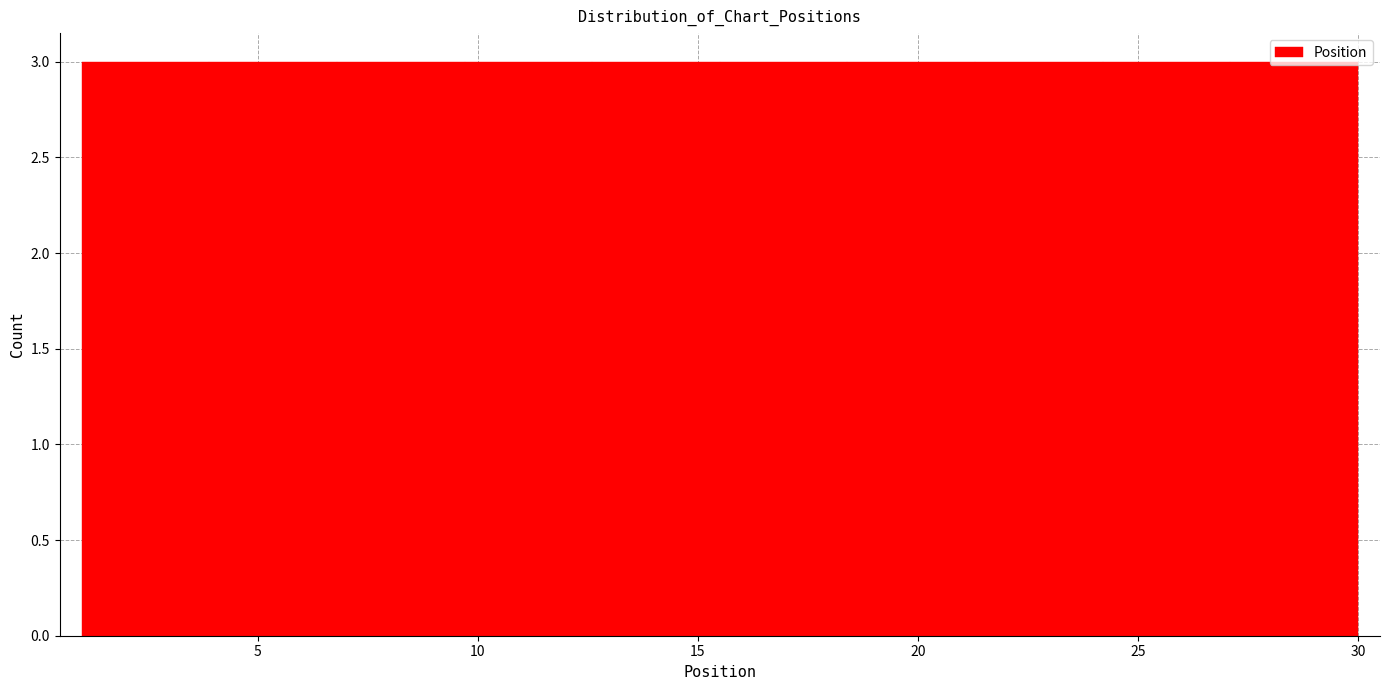

Reading left to right, list every bar in this chart as the range it spans on the x-axis followed by its height. Neither the bar edges nor the heights are printed on the chart, so give them approximately, as read against the axes.

1.0 to 3.9: 3
3.9 to 6.8: 3
6.8 to 9.7: 3
9.7 to 12.6: 3
12.6 to 15.5: 3
15.5 to 18.4: 3
18.4 to 21.3: 3
21.3 to 24.2: 3
24.2 to 27.1: 3
27.1 to 30.0: 3